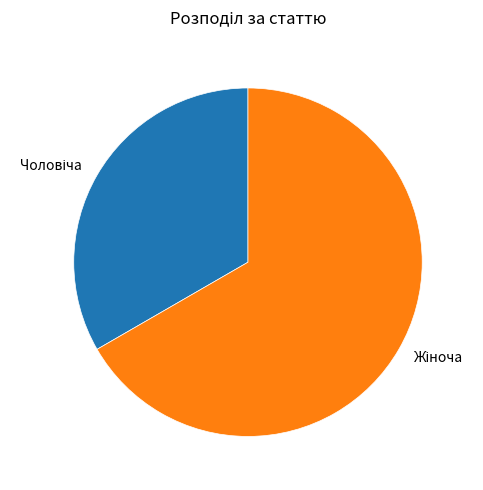

Is there any slice that represents more than half of the pie?

Yes